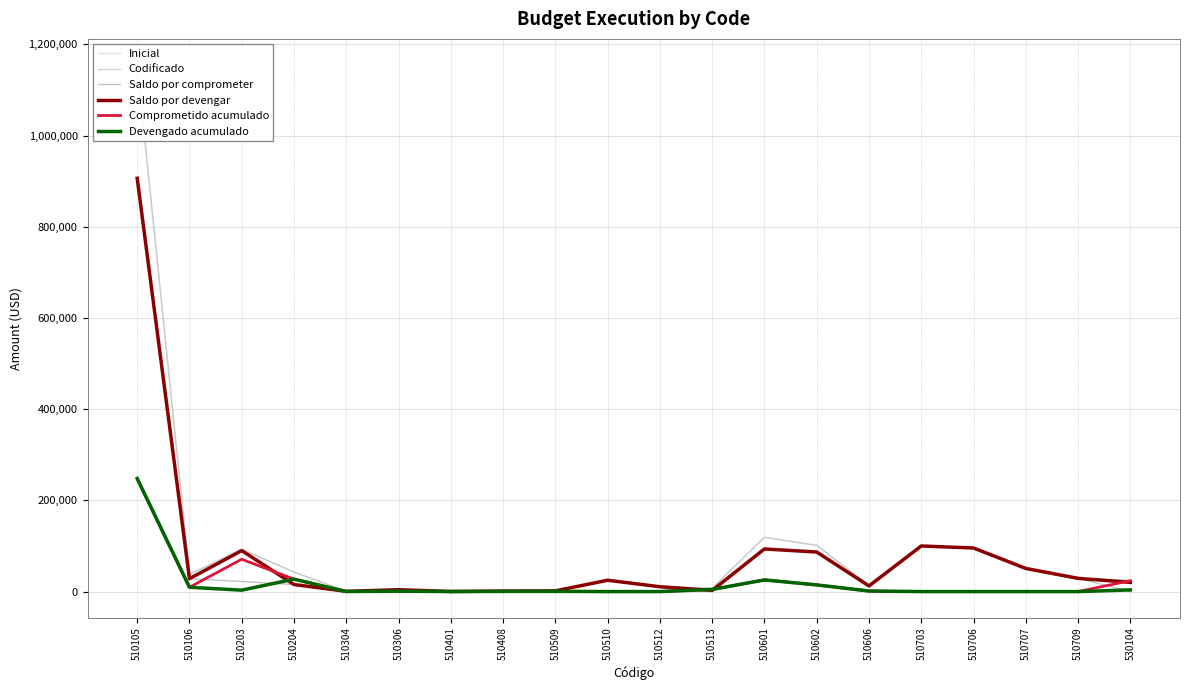

Which series has the largest range (max minus min)?

Inicial